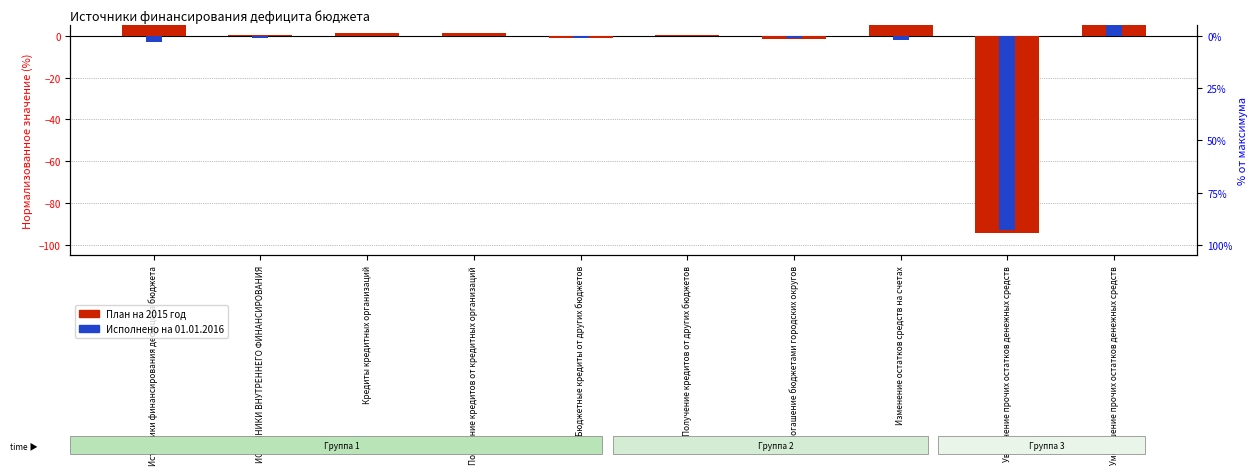

How many values in Исполнено на 01.01.2016 are below zero?

6